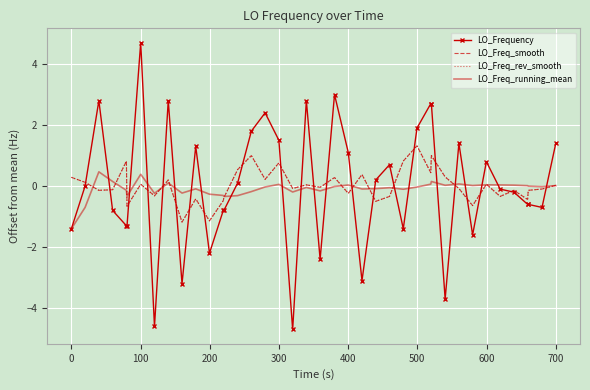

True or false: LO_Freq_running_mean and LO_Frequency cross at least once.

True